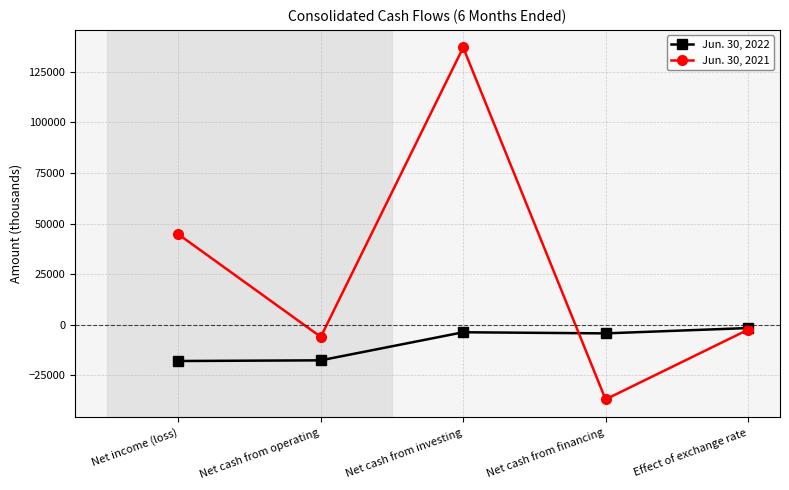

True or false: Jun. 30, 2021 and Jun. 30, 2022 intersect in this chart.

True